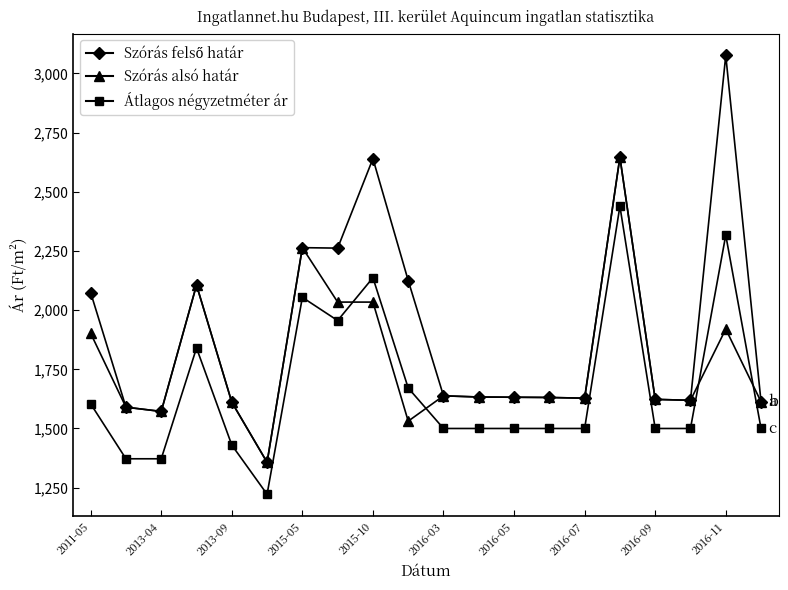

True or false: Átlagos négyzetméter ár and Szórás alsó határ intersect in this chart.

True